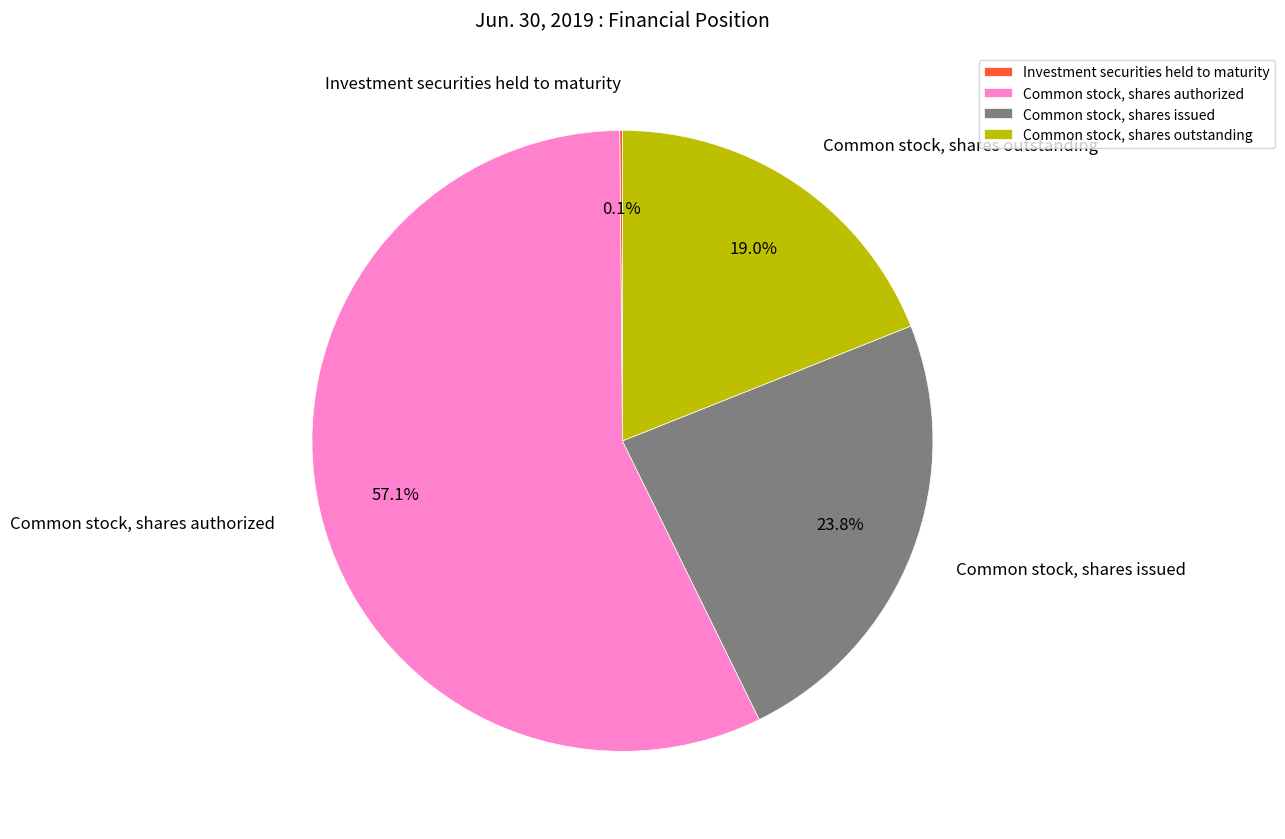

To the nearest percent, what portion does Common stock, shares issued represent?

24%